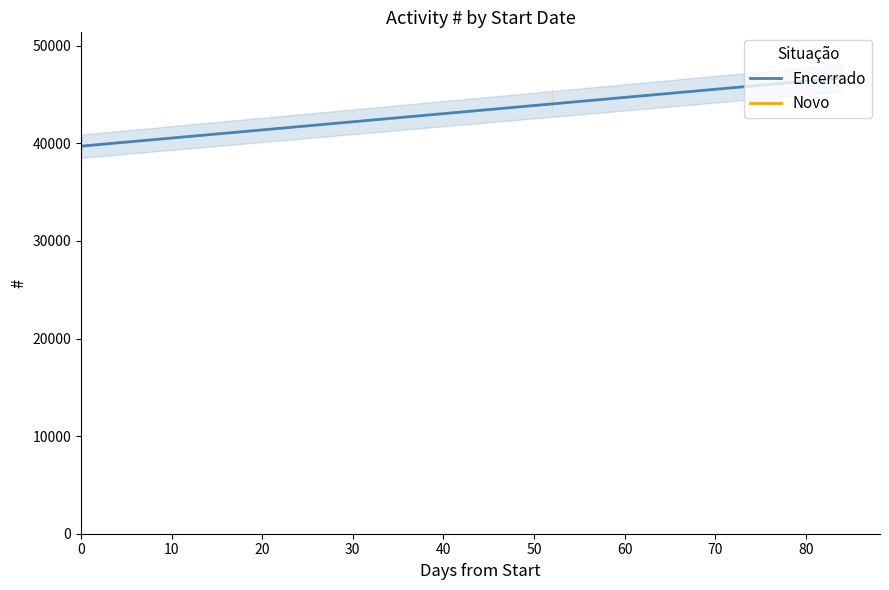

What is the value of the 1st point from the left?

39714